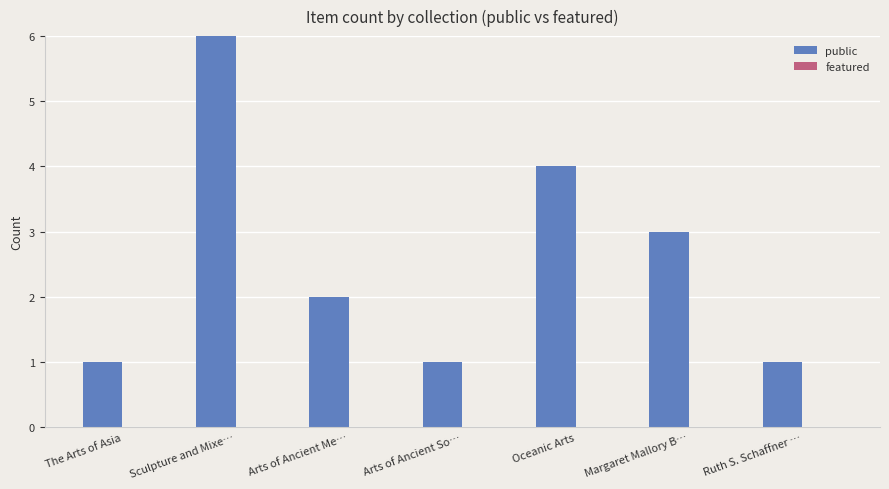

What is the sum of all values?

18